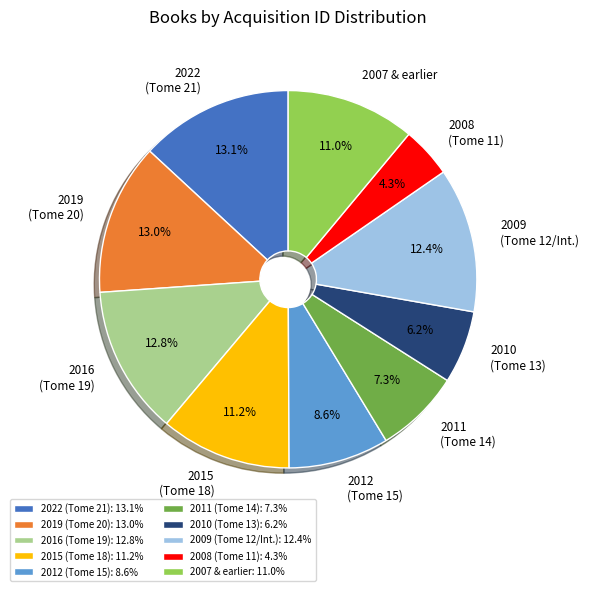

Is there any slice that represents more than half of the pie?

No